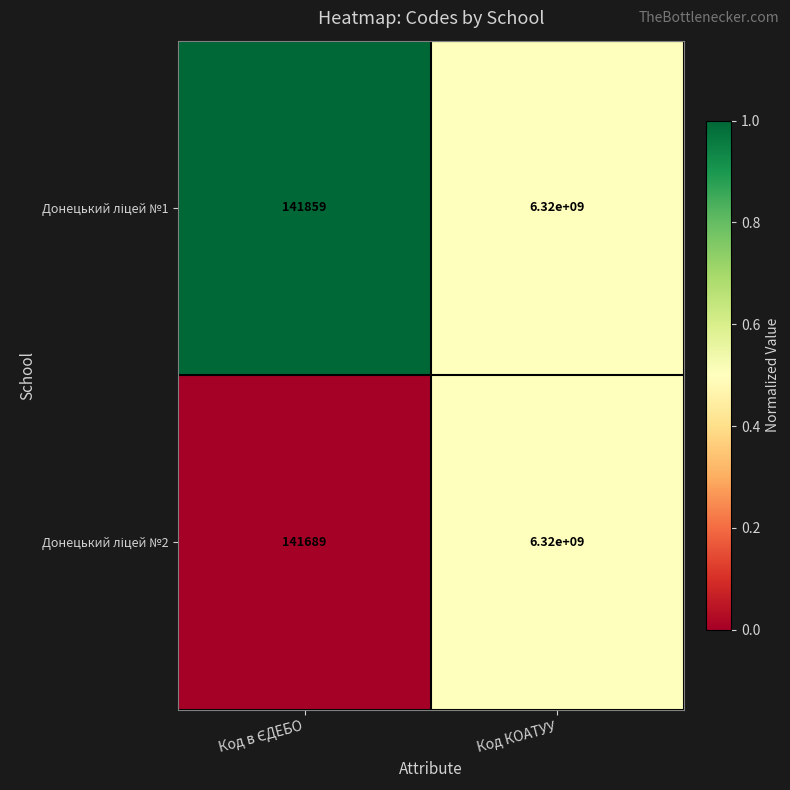

What is the total value across all series at Код КОАТУУ?

12640000000